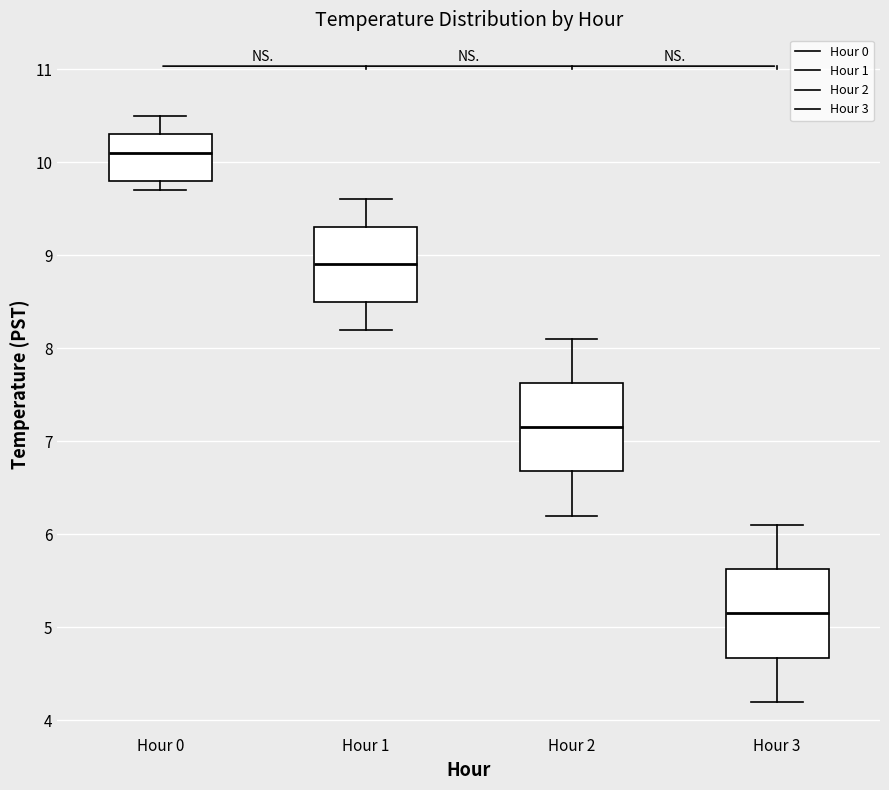

Reading left to right, transcribe this box plot: for each box, give where its median line is, the range the box spans, and where its two whiskers end, as read against the y-axis. The values are not printed on the chart, so give them approximately, as read against the axis.

Hour 0: median 10.1, box 9.8 to 10.3, whiskers 9.7 to 10.5
Hour 1: median 8.9, box 8.5 to 9.3, whiskers 8.2 to 9.6
Hour 2: median 7.2, box 6.7 to 7.6, whiskers 6.2 to 8.1
Hour 3: median 5.2, box 4.7 to 5.6, whiskers 4.2 to 6.1